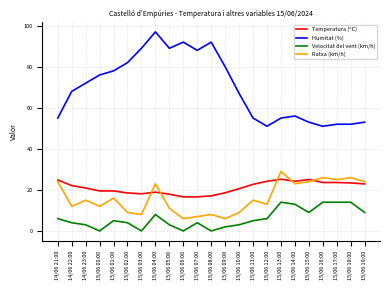

Which series has the largest range (max minus min)?

Humitat (%)